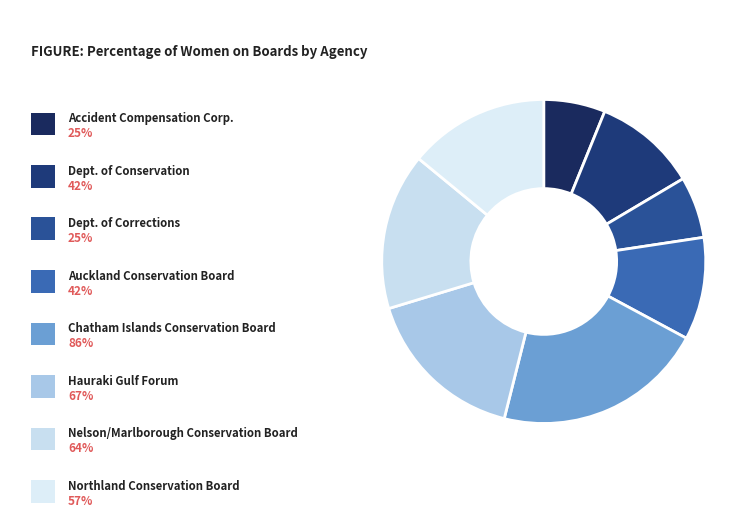

Which category has the biggest portion of the pie?

Chatham Islands Conservation Board